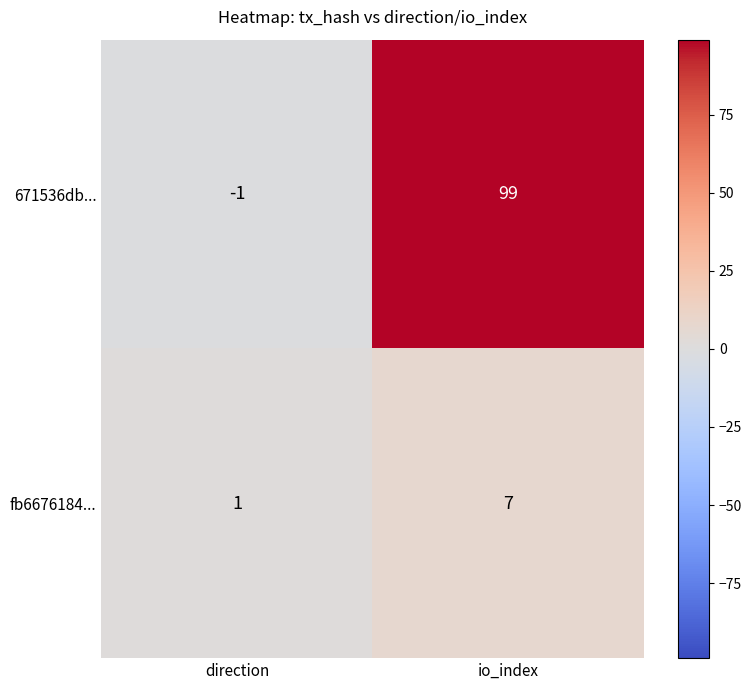

Which series has the largest total across all categories?

671536db...